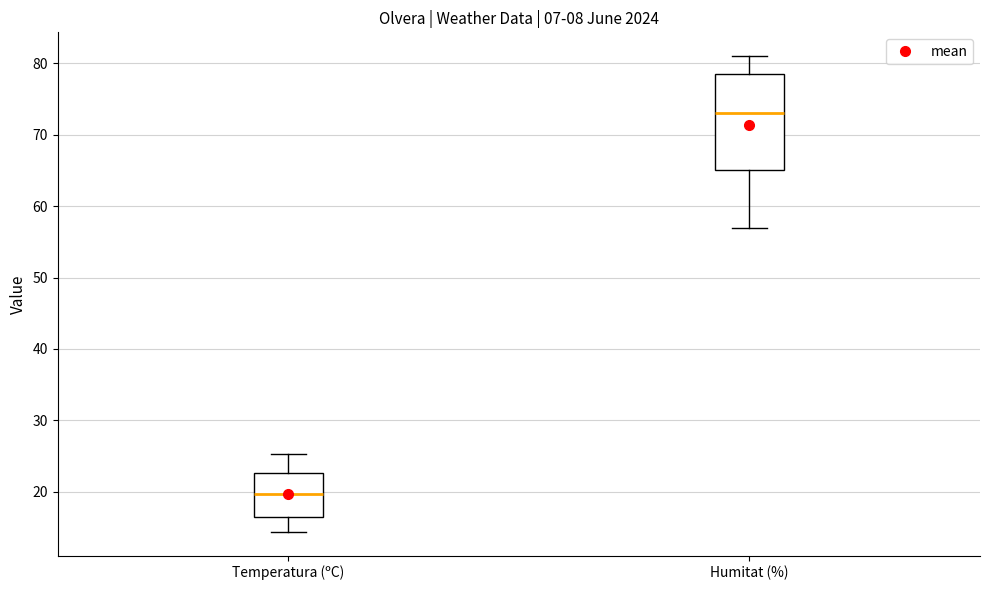

Which box's median line is the highest?

Humitat (%)